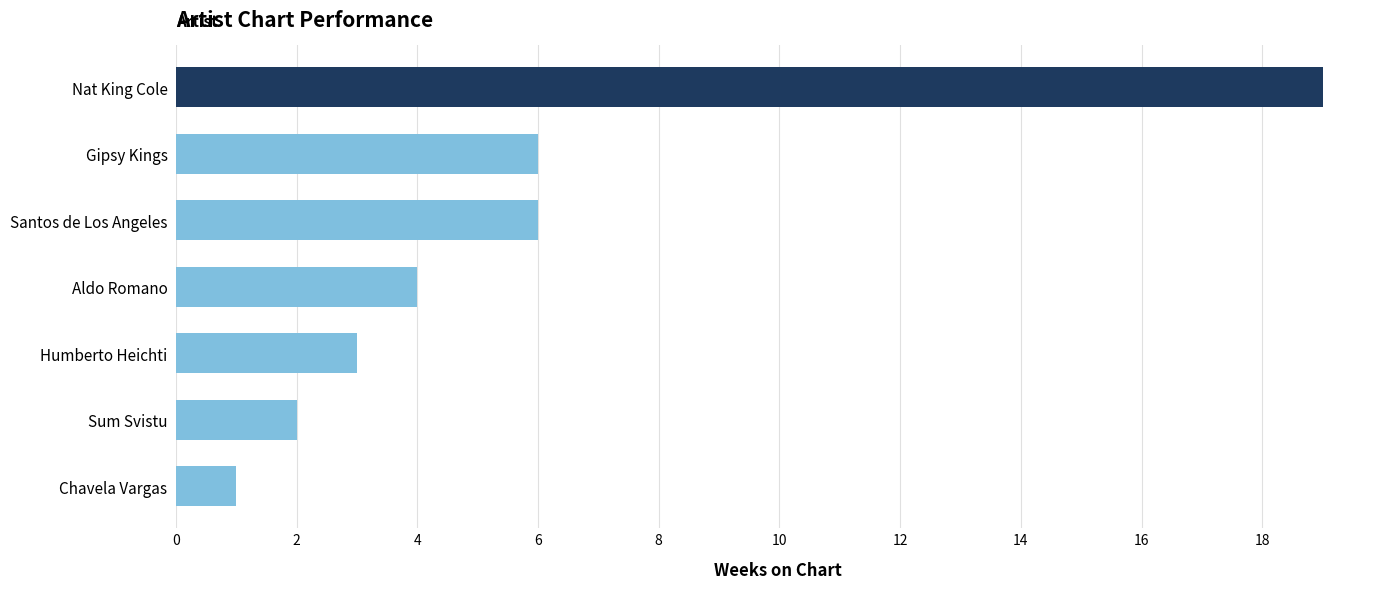

The value at Humberto Heichti is 3. True or false?

True